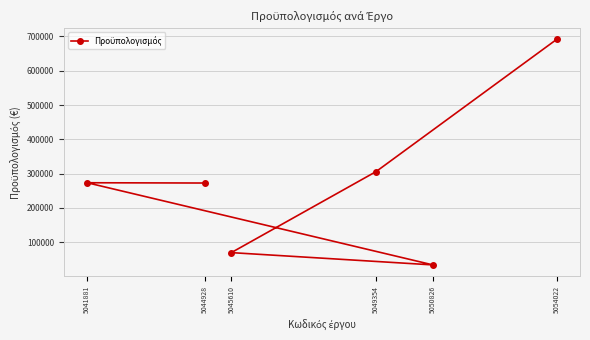

Does the chart have visible grid lines?

Yes